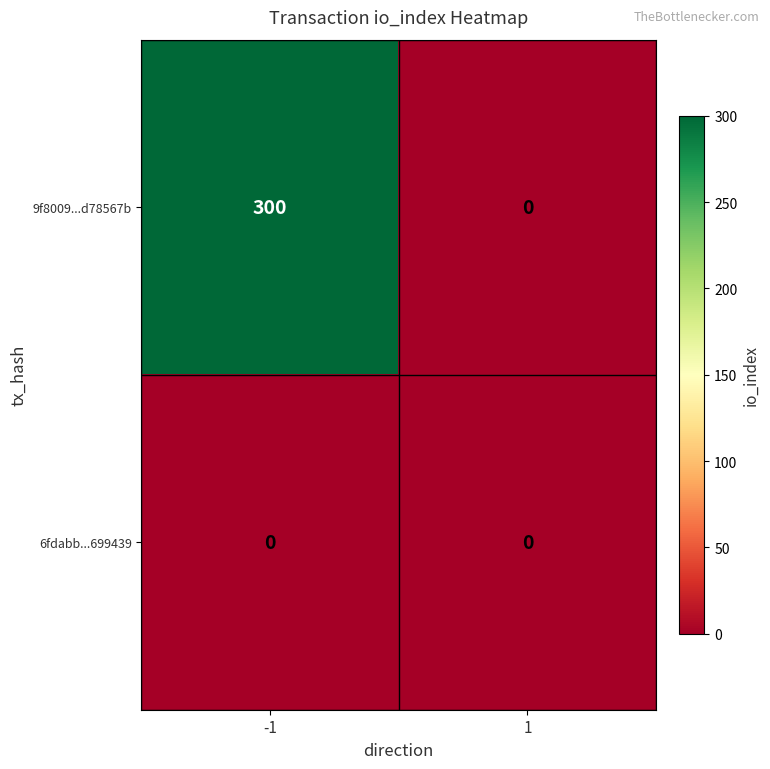

Which series has the largest total across all categories?

9f8009...d78567b